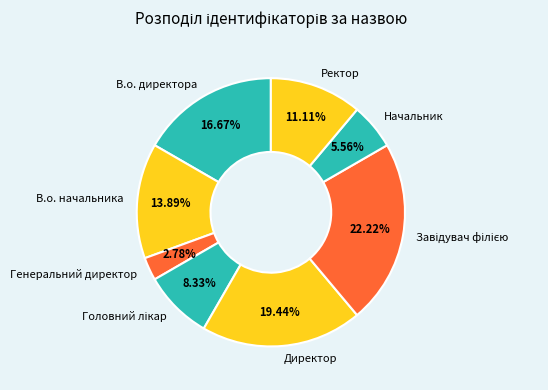

Combined, do Ректор and В.о. директора account for over 50%?

No